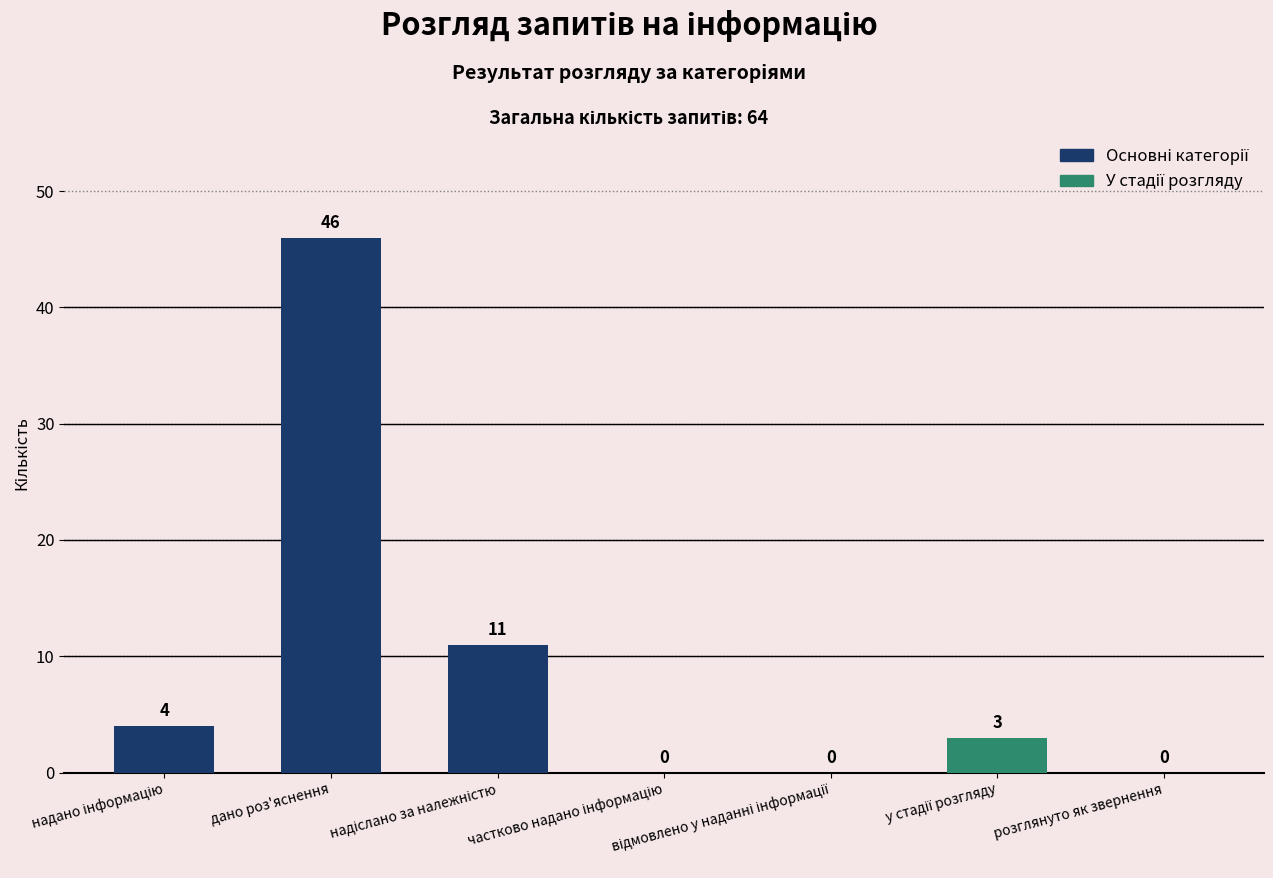

How many categories are shown in the chart?

7